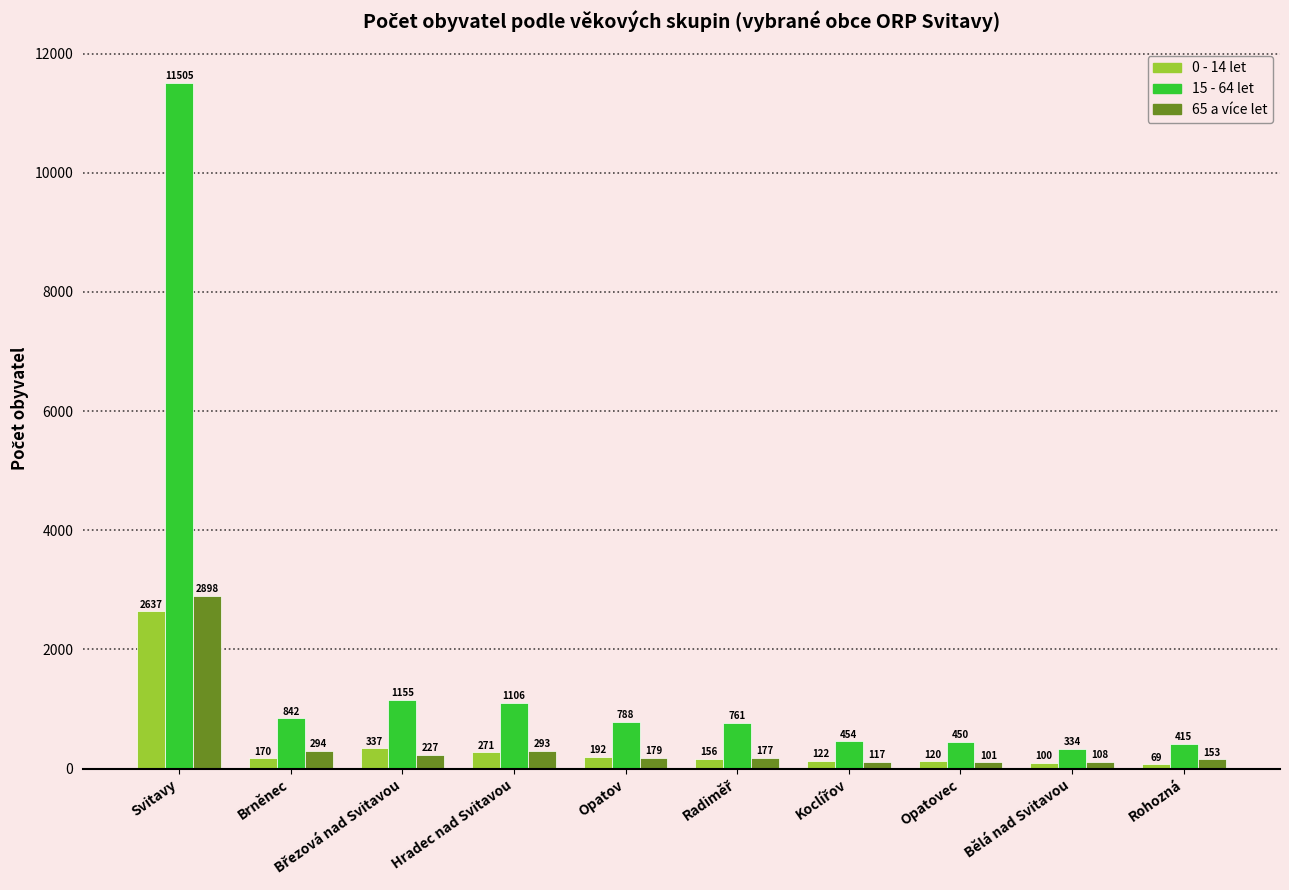

Does the chart contain any negative values?

No